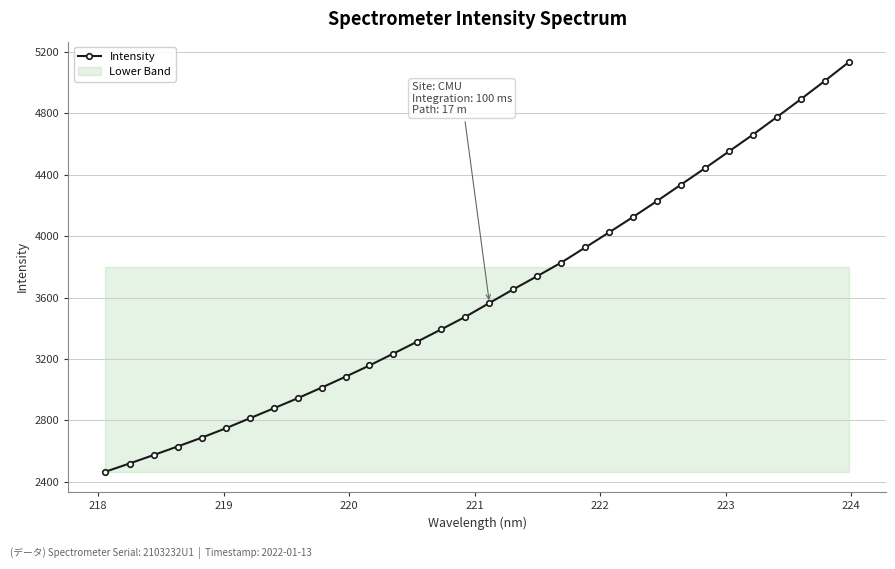

What is the value of the Intensity point at the 8th from the left?

2878.6